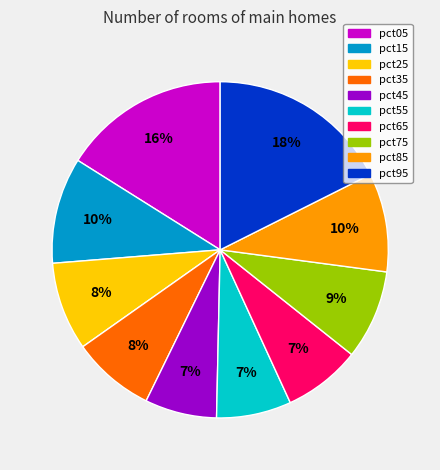

Is it true that pct45 is 1% of the pie?

False